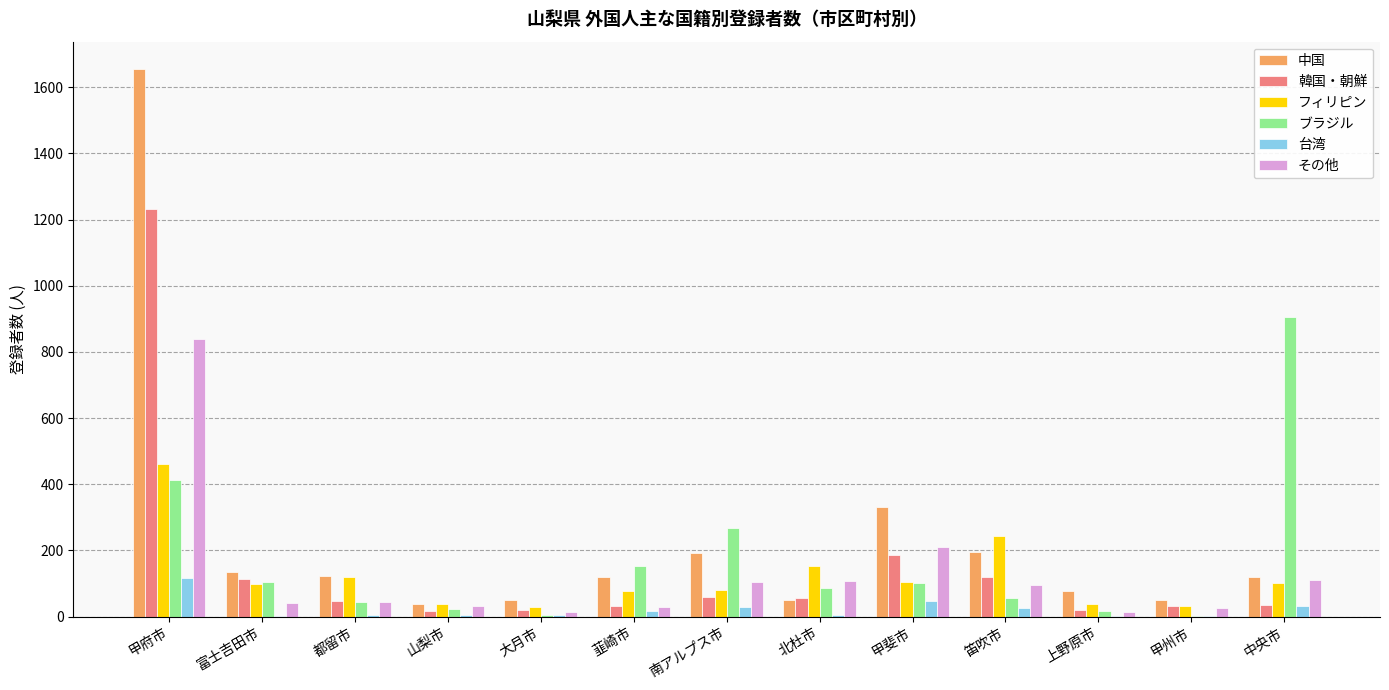

Which category has the highest value across all series?

甲府市